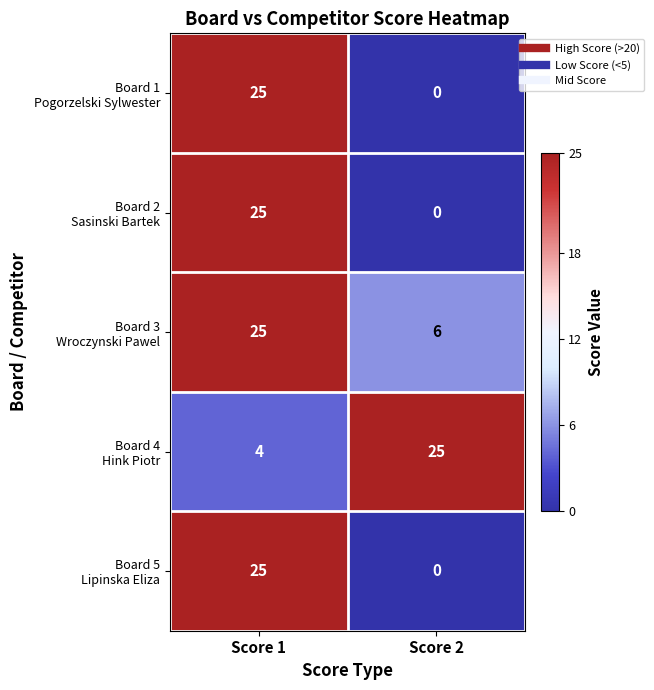

What is the spread (max minus min) of values at Score 1?

21